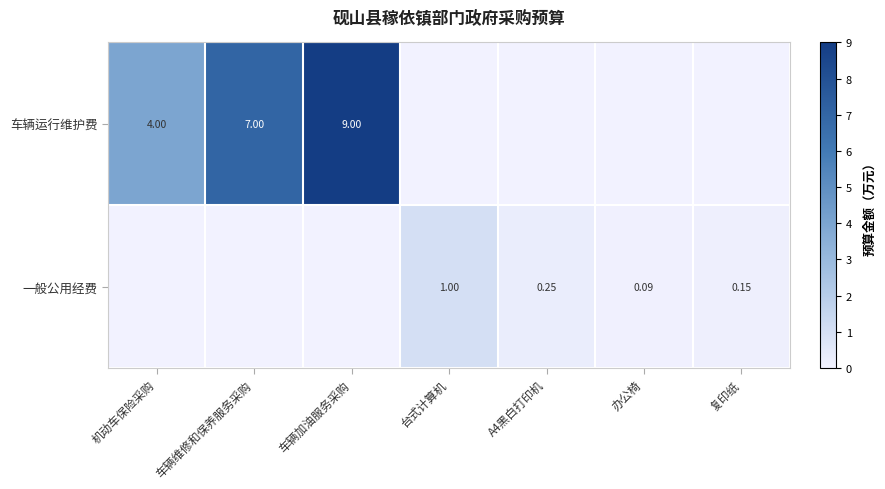

Is the value of 一般公用经费 at 复印纸 greater than the value of 车辆运行维护费 at 车辆加油服务采购?

No